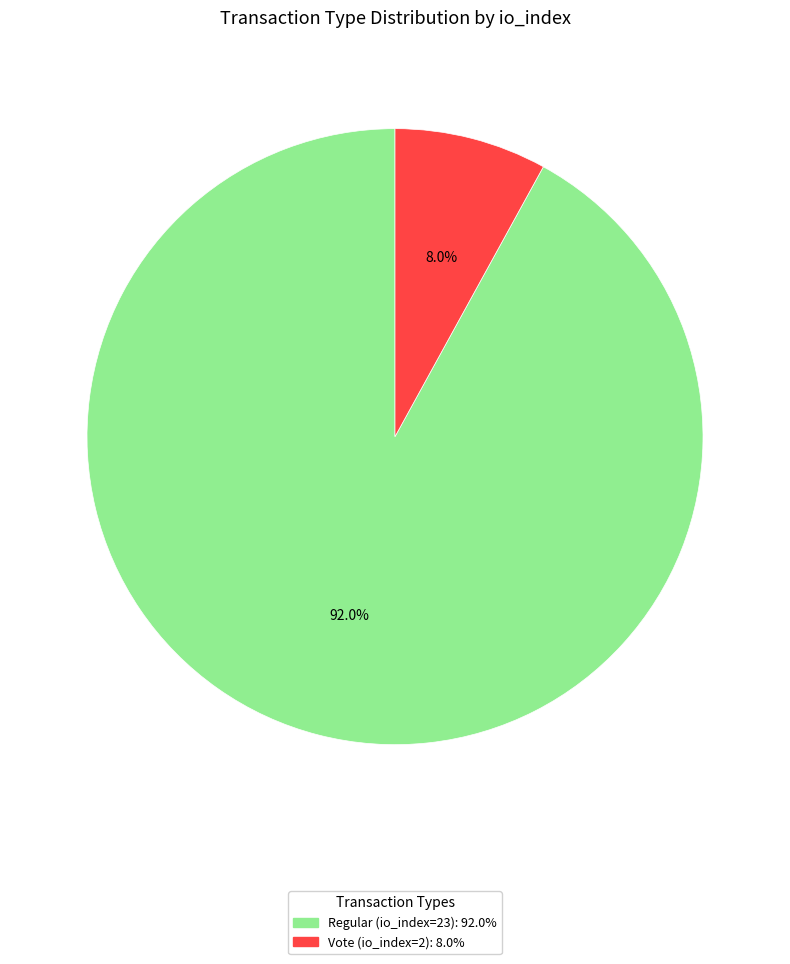

Count the number of slices in the pie.

2